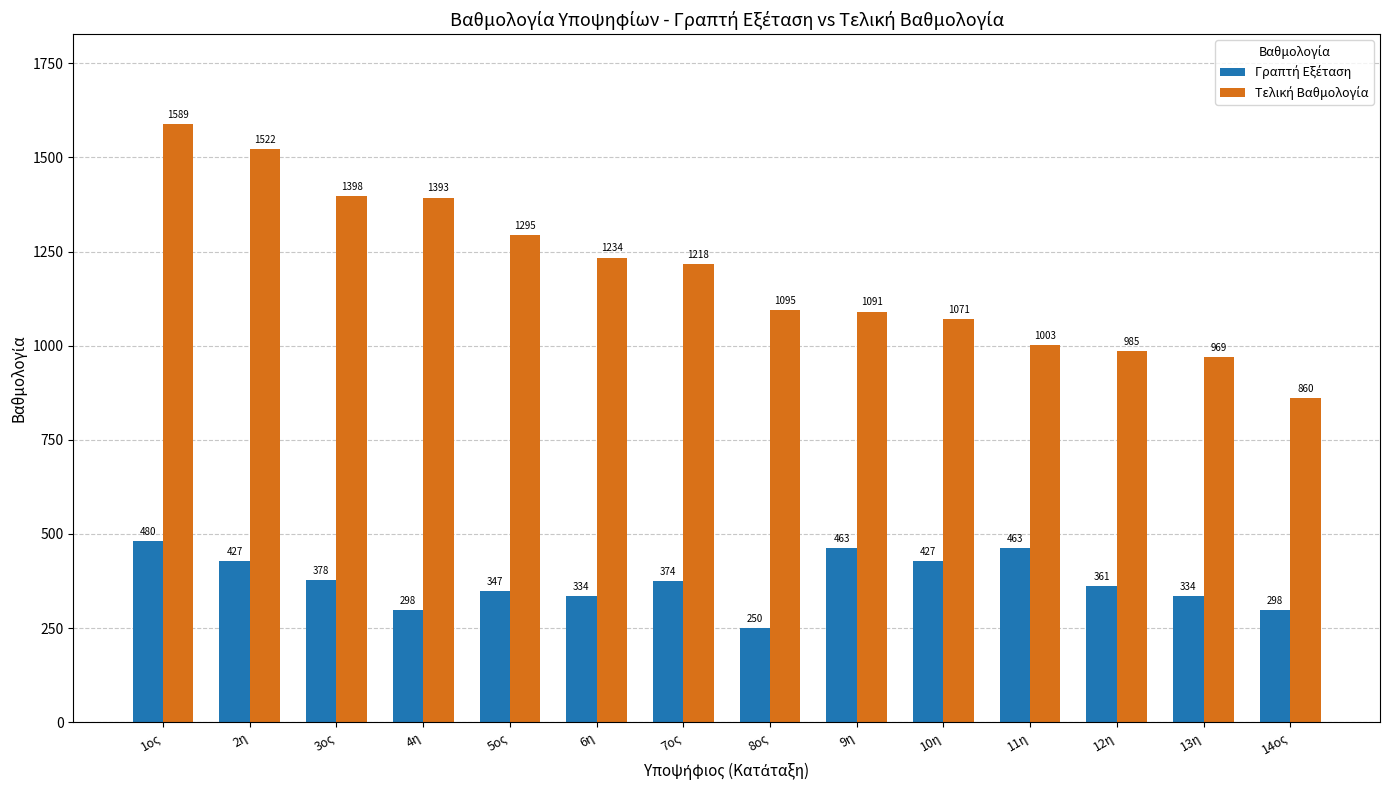

What position from the left is 13η?

13